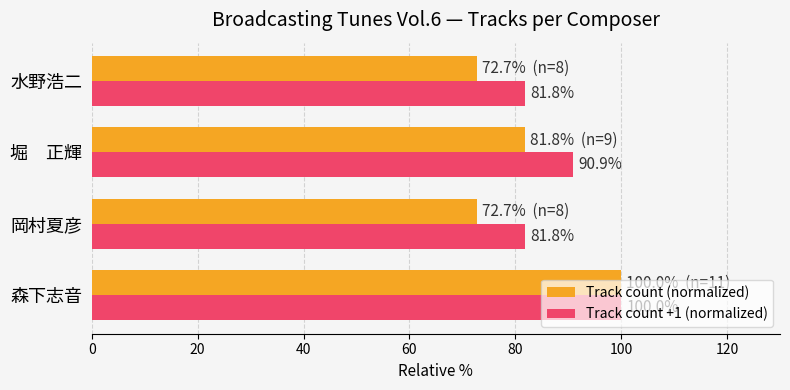

What is the total value across all series at 堀　正輝?

172.7